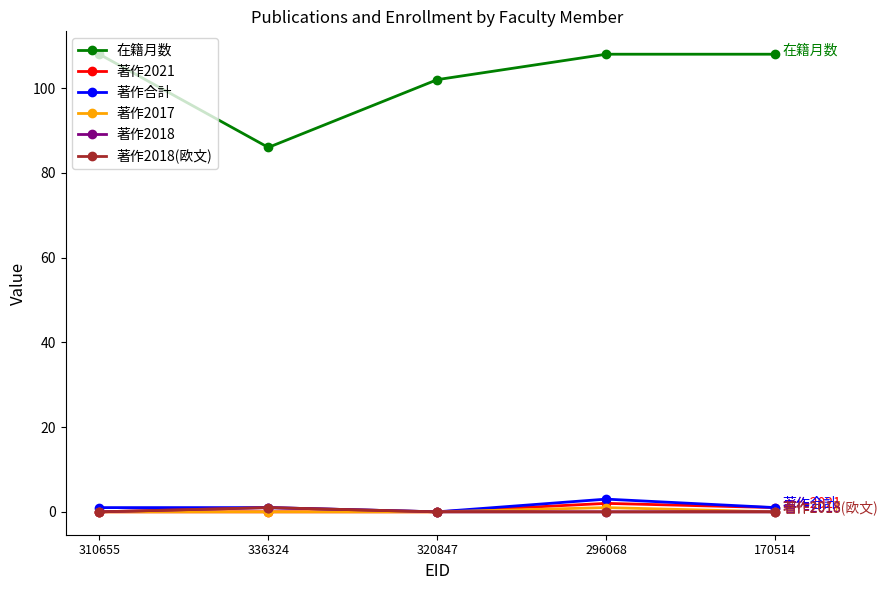

True or false: 在籍月数 and 著作2017 cross at least once.

False